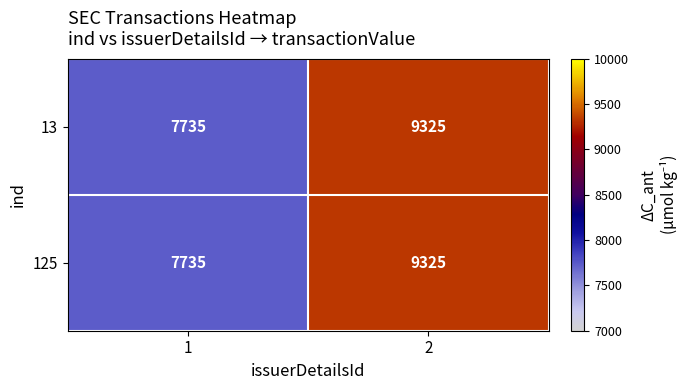

The value of 125 at 2 is 4432. True or false?

False